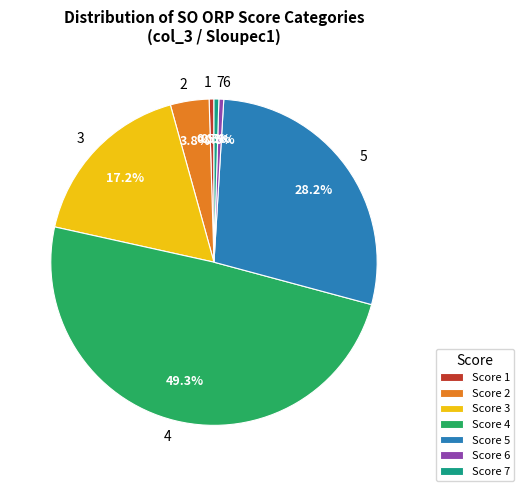

Is the sum of 5 and 3 greater than half?

No